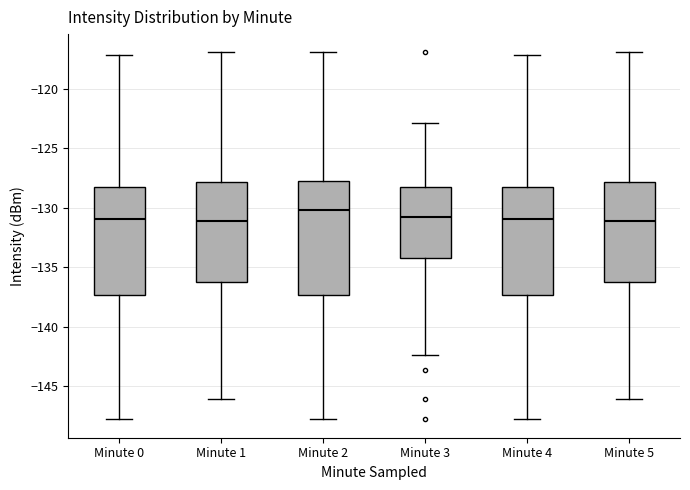

Which box's median line is the highest?

Minute 2